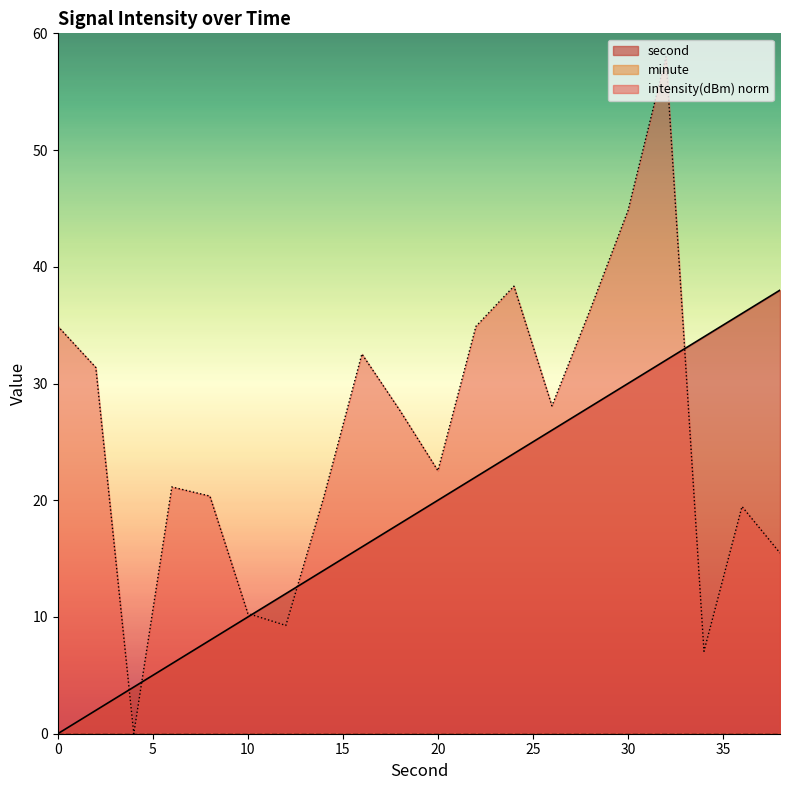

Which series ends up on top after the final intersection of intensity(dBm) and second?

second